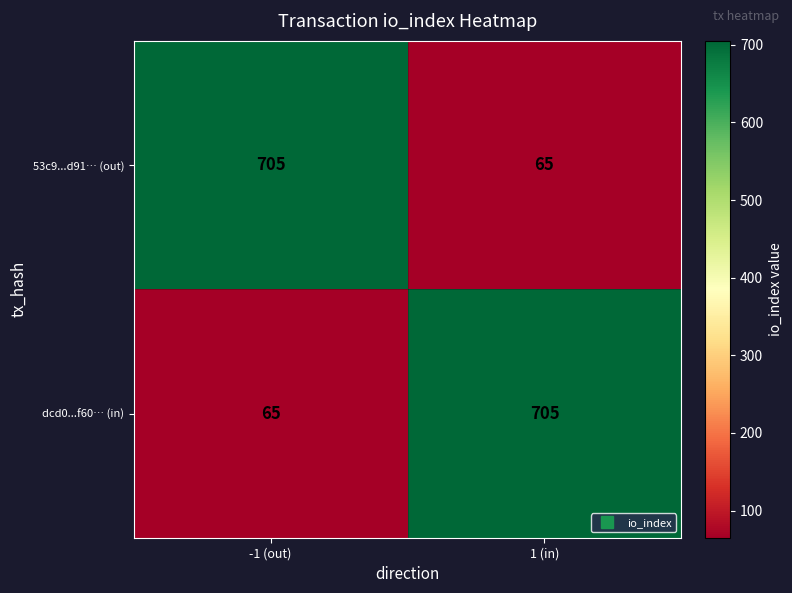

What is the sum of all 53c9...d91… (out) values?

770